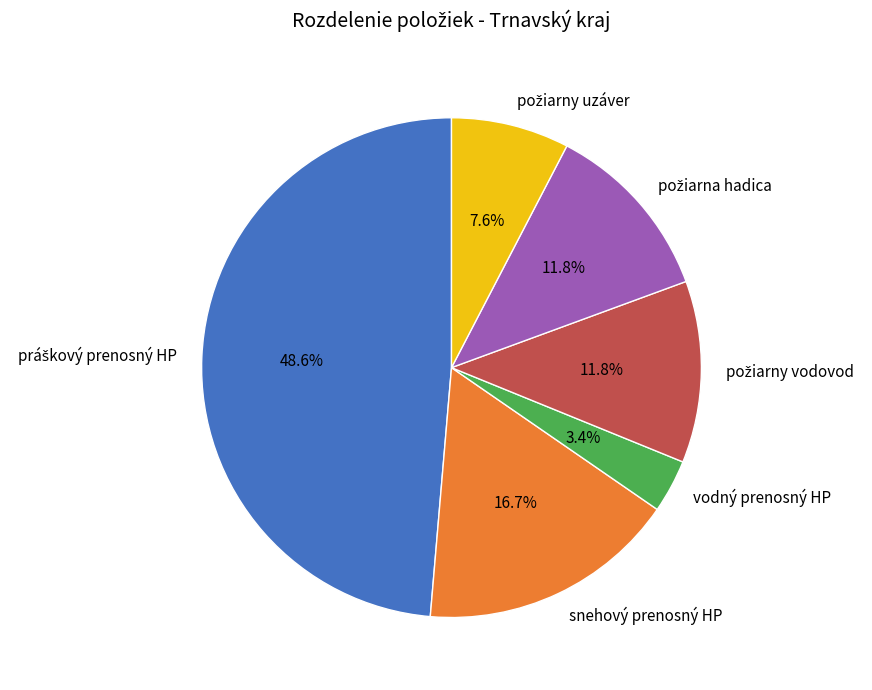

Which slice is the smallest?

vodný prenosný HP